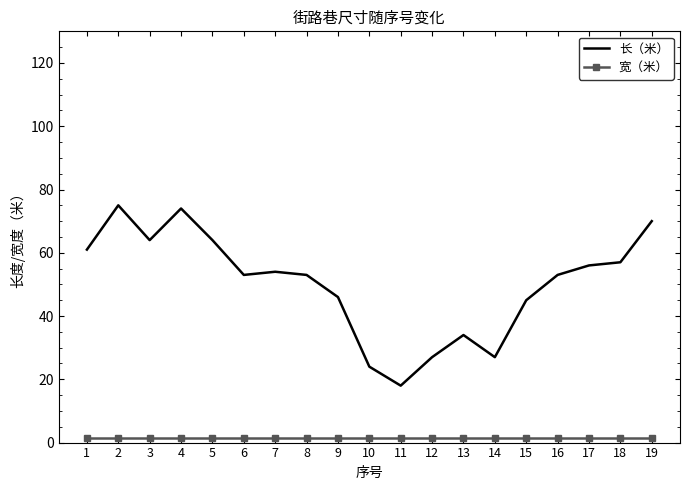

True or false: 长（米） and 宽（米） cross at least once.

False